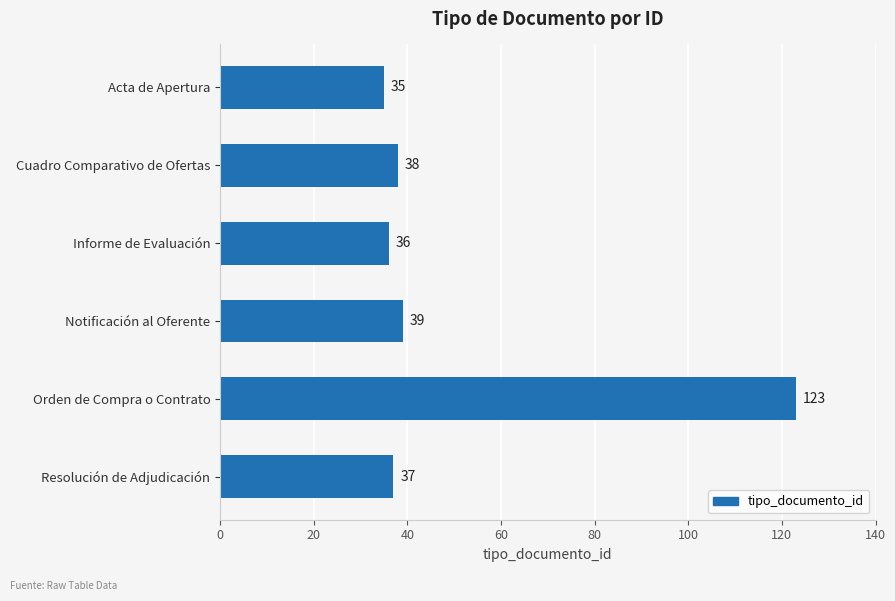

At which label is the value closest to 79?

Notificación al Oferente